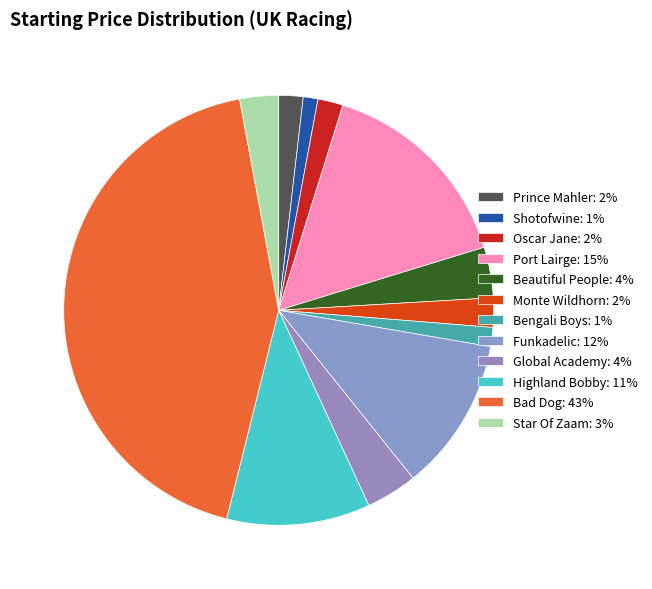

What is the change in value from Shotofwine to Beautiful People?

+7.5